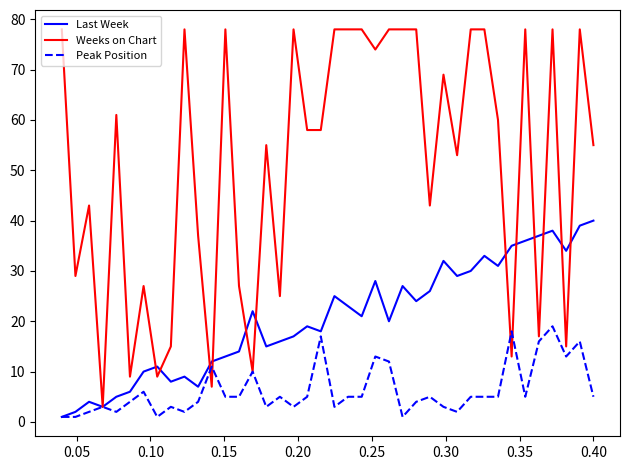

Which series has the widest spread of values?

Weeks on Chart